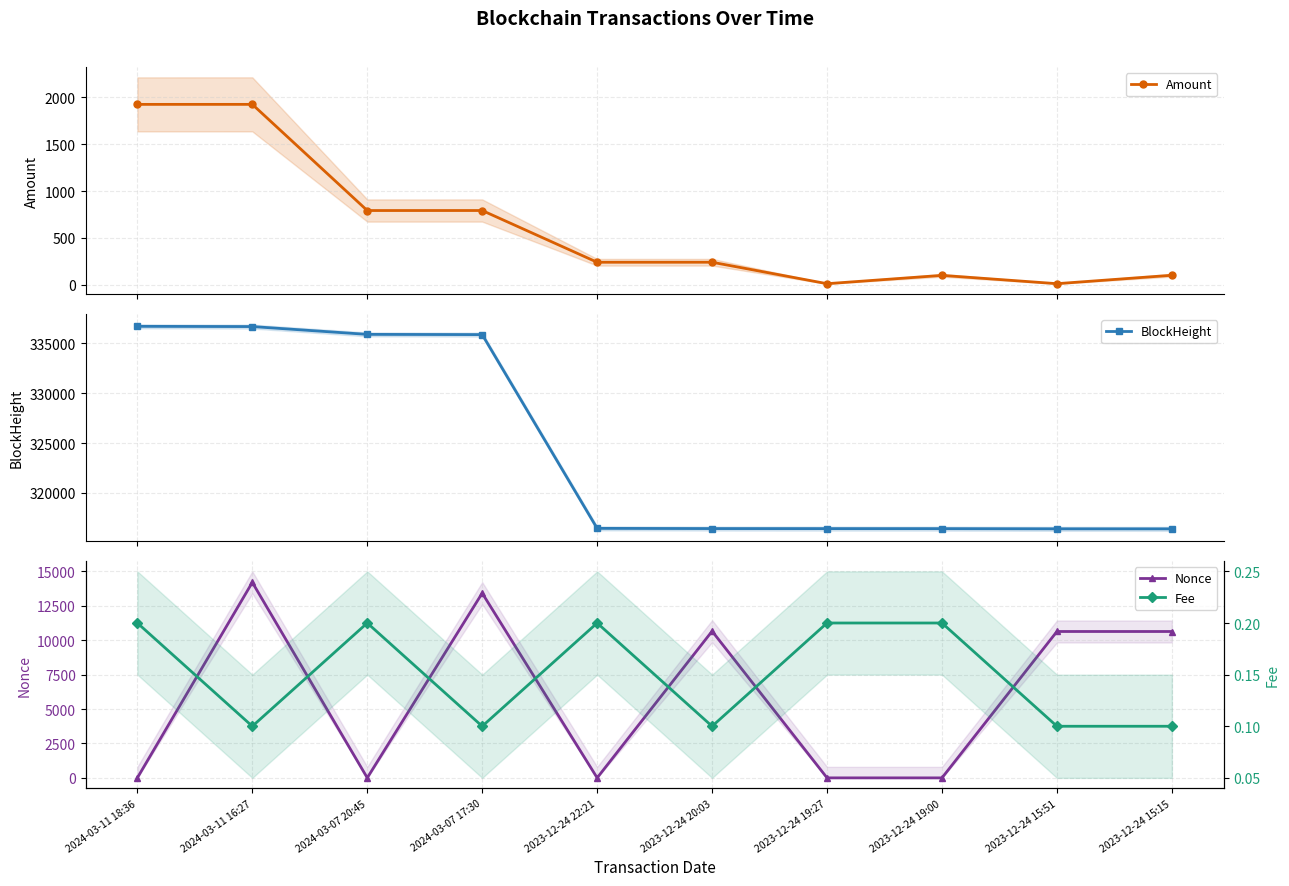

The value of Amount at 2023-12-24 19:27 is 6.2. True or false?

False